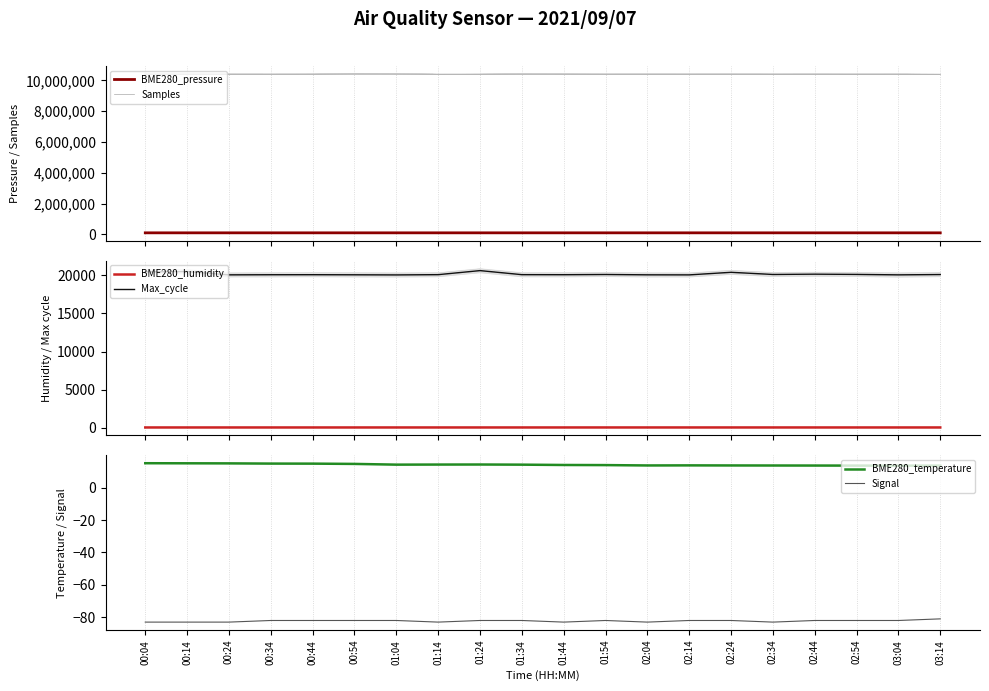

True or false: Signal and BME280_humidity intersect in this chart.

False